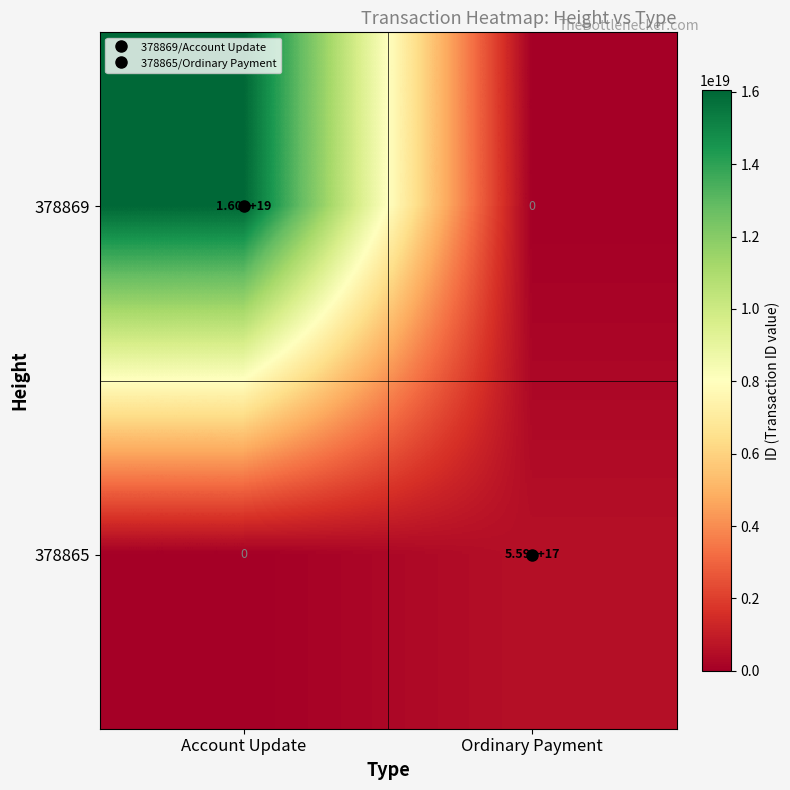

The value of 378865 at Ordinary Payment is 559000000000000000. True or false?

True